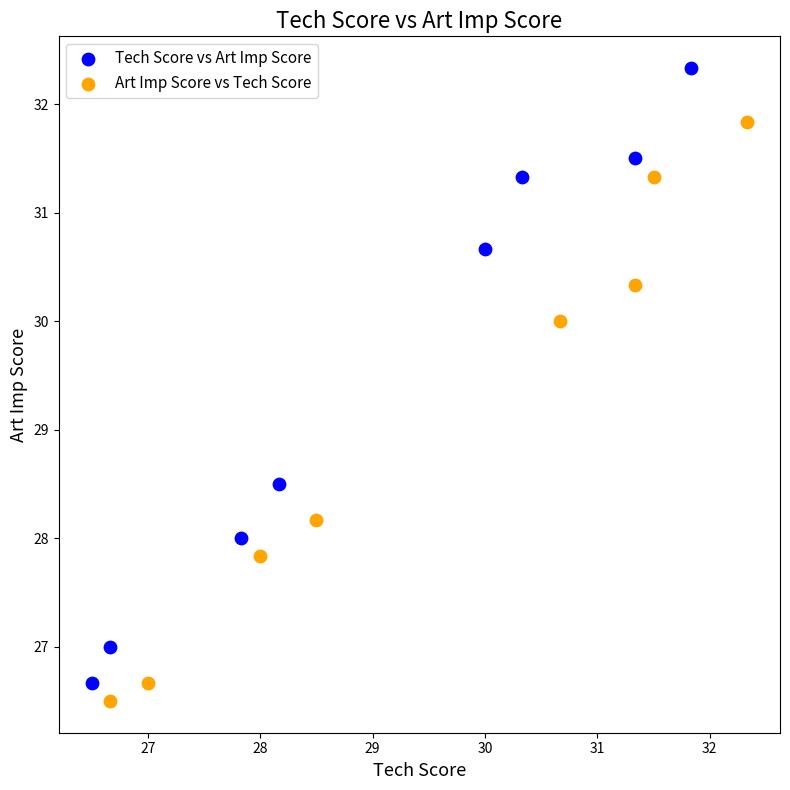

Which series has the largest Y range (max minus min)?

Tech Score vs Art Imp Score